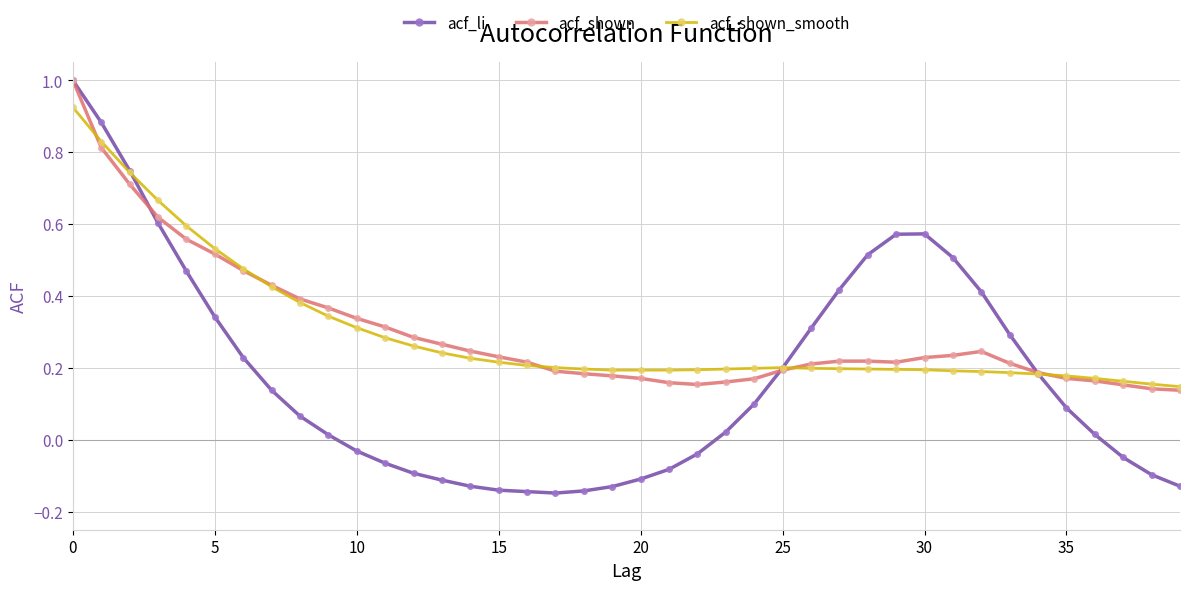

What is the maximum value shown in the chart?

1.0